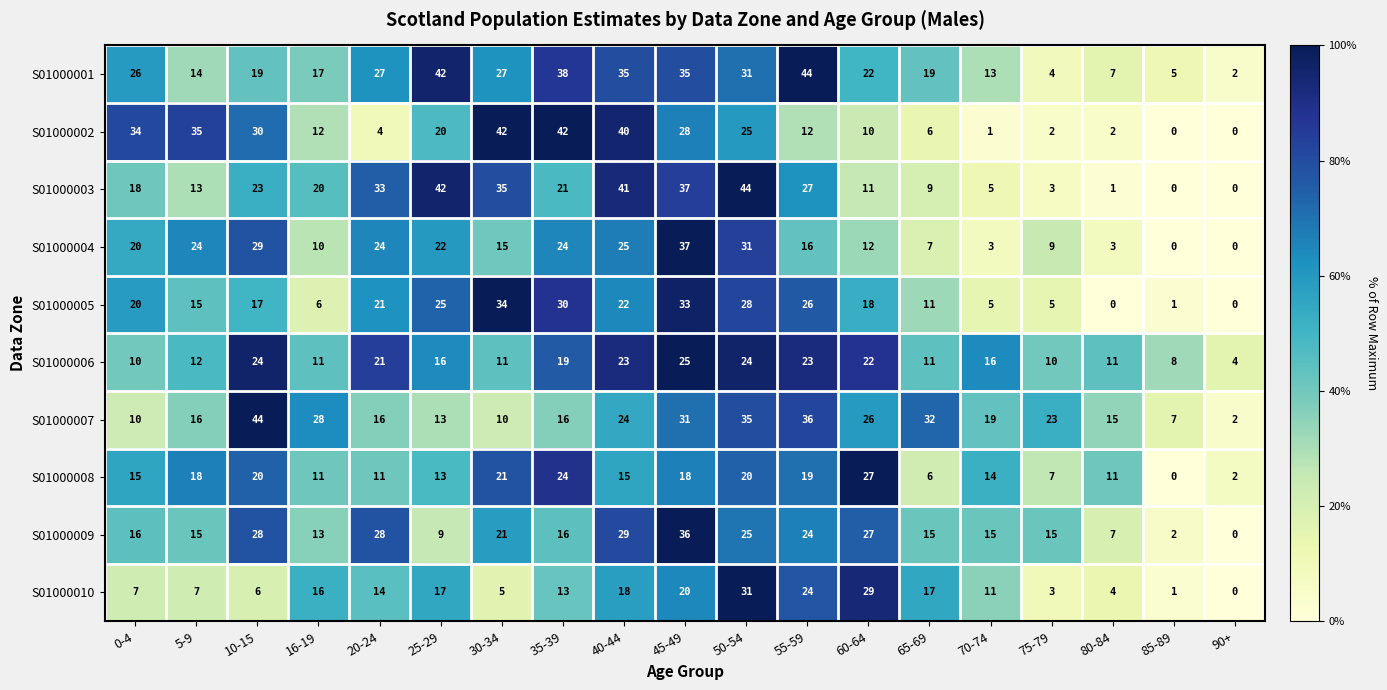

What is the total value across all series at 35-39?

243